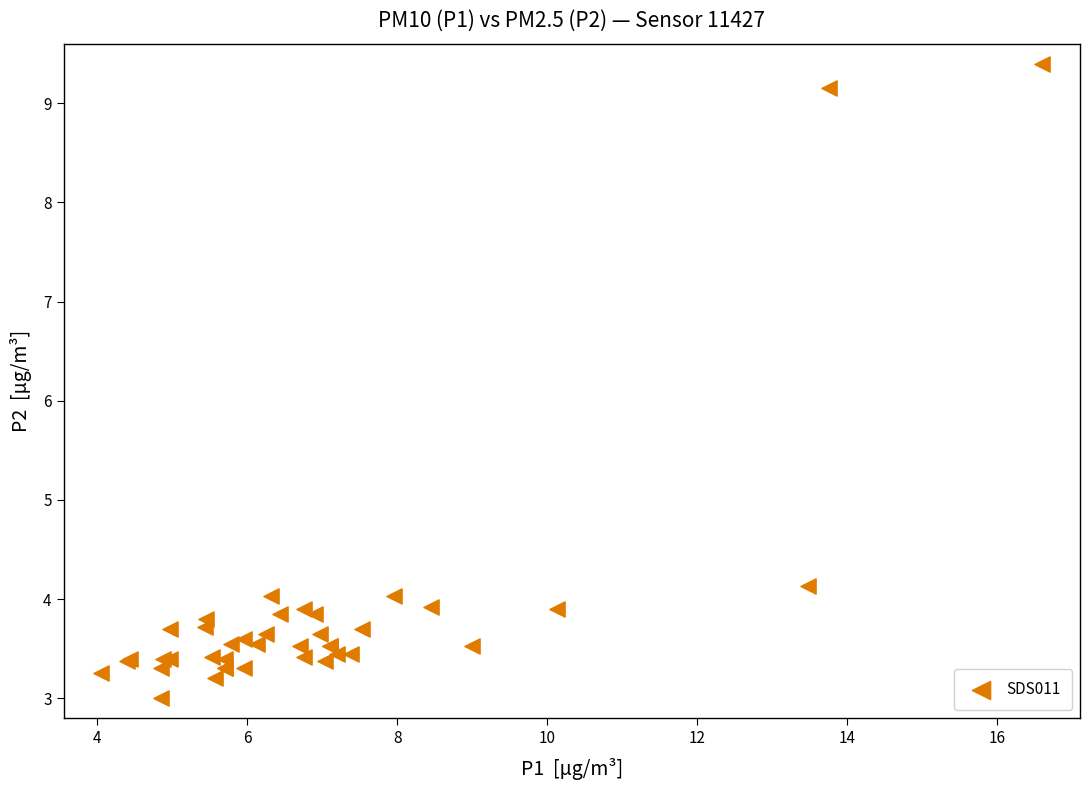

What Y value in the scatter plot is closest to 6?

4.1